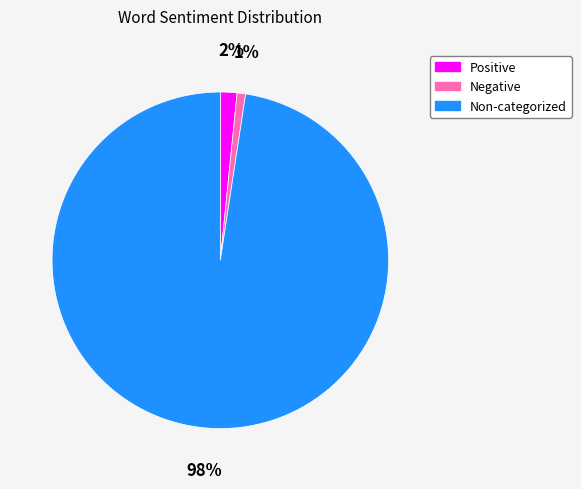

To the nearest percent, what is the average slice percentage?

33%